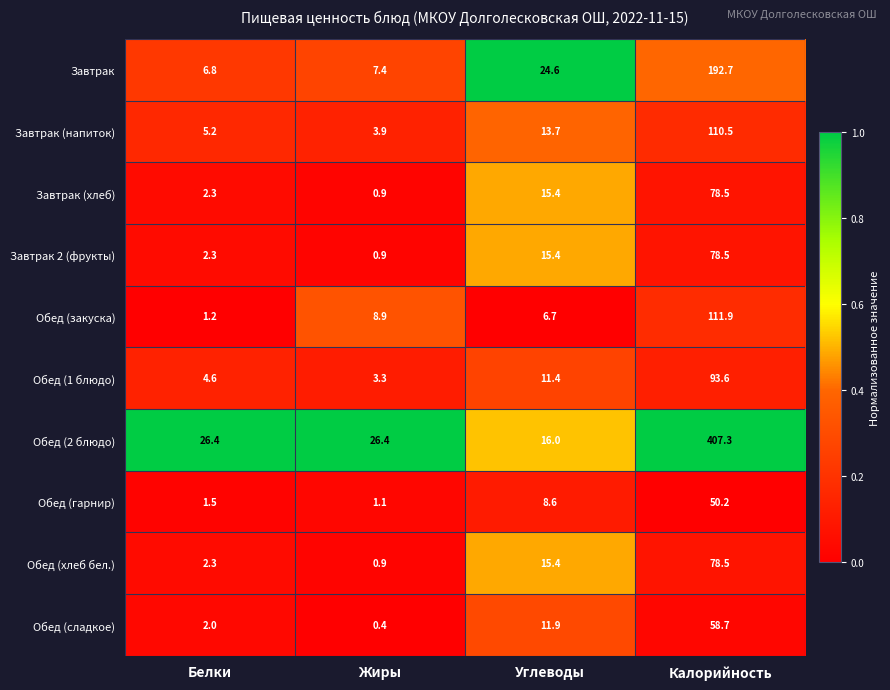

Which series has the largest total across all categories?

Обед (2 блюдо)